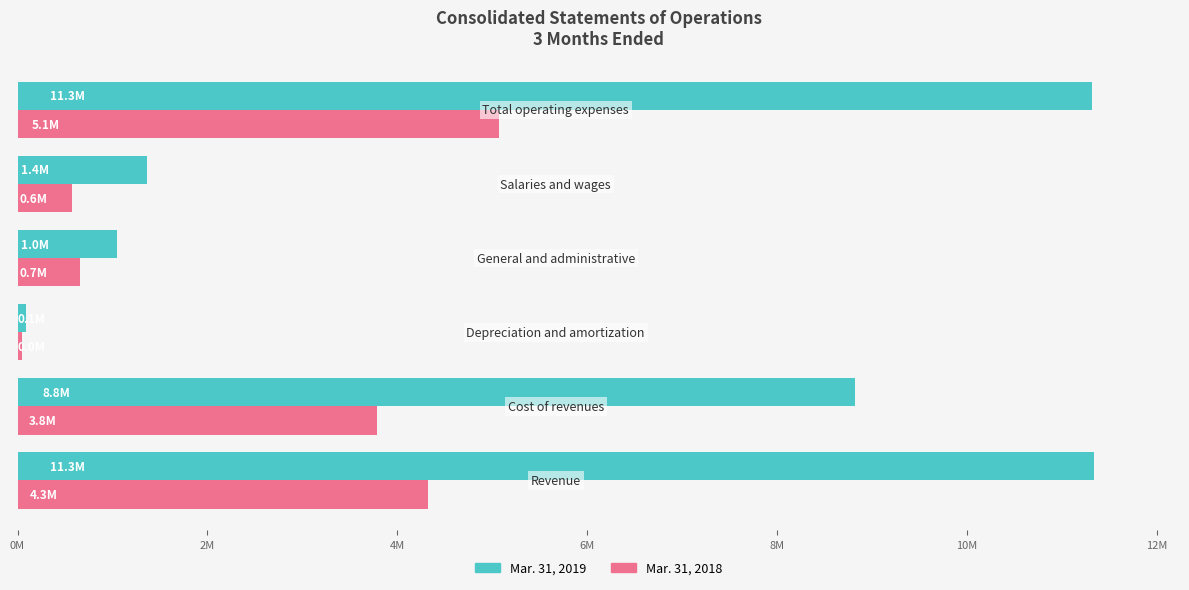

Which series has the widest spread of values?

Mar. 31, 2019